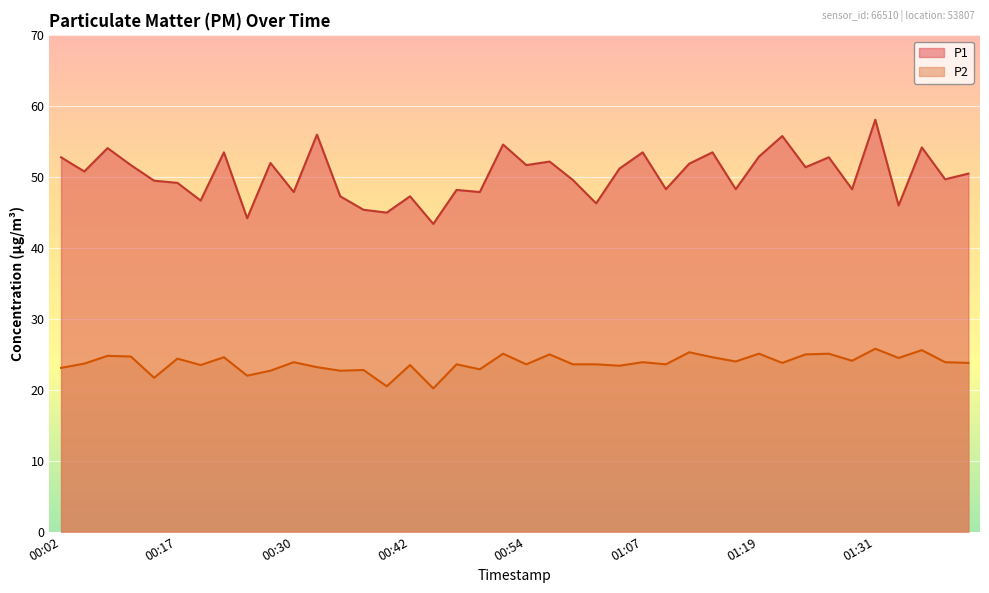

At which category does P1 reach its first local valley?

00:05